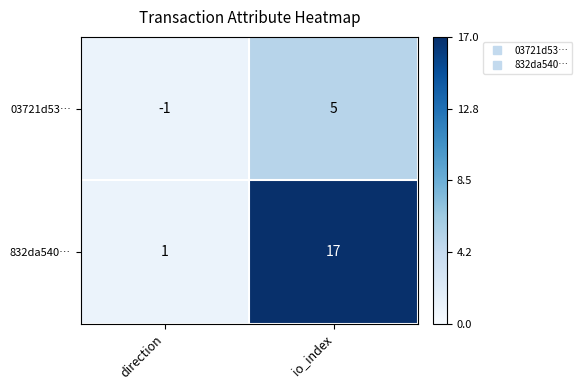

At direction, list the series in order from largest to smallest.

832da540…, 03721d53…